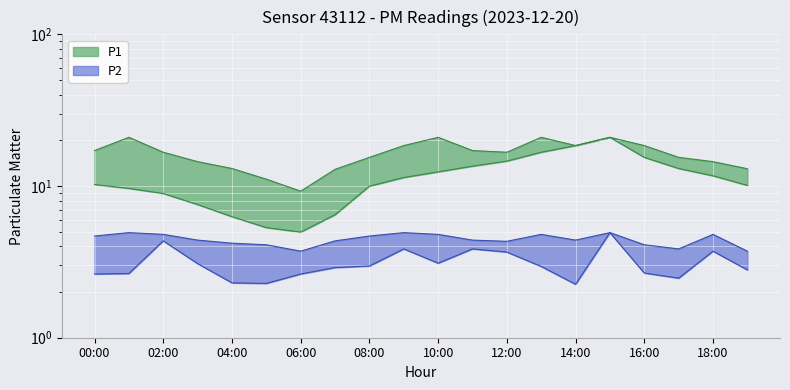

True or false: P1_upper and P2_upper intersect in this chart.

False